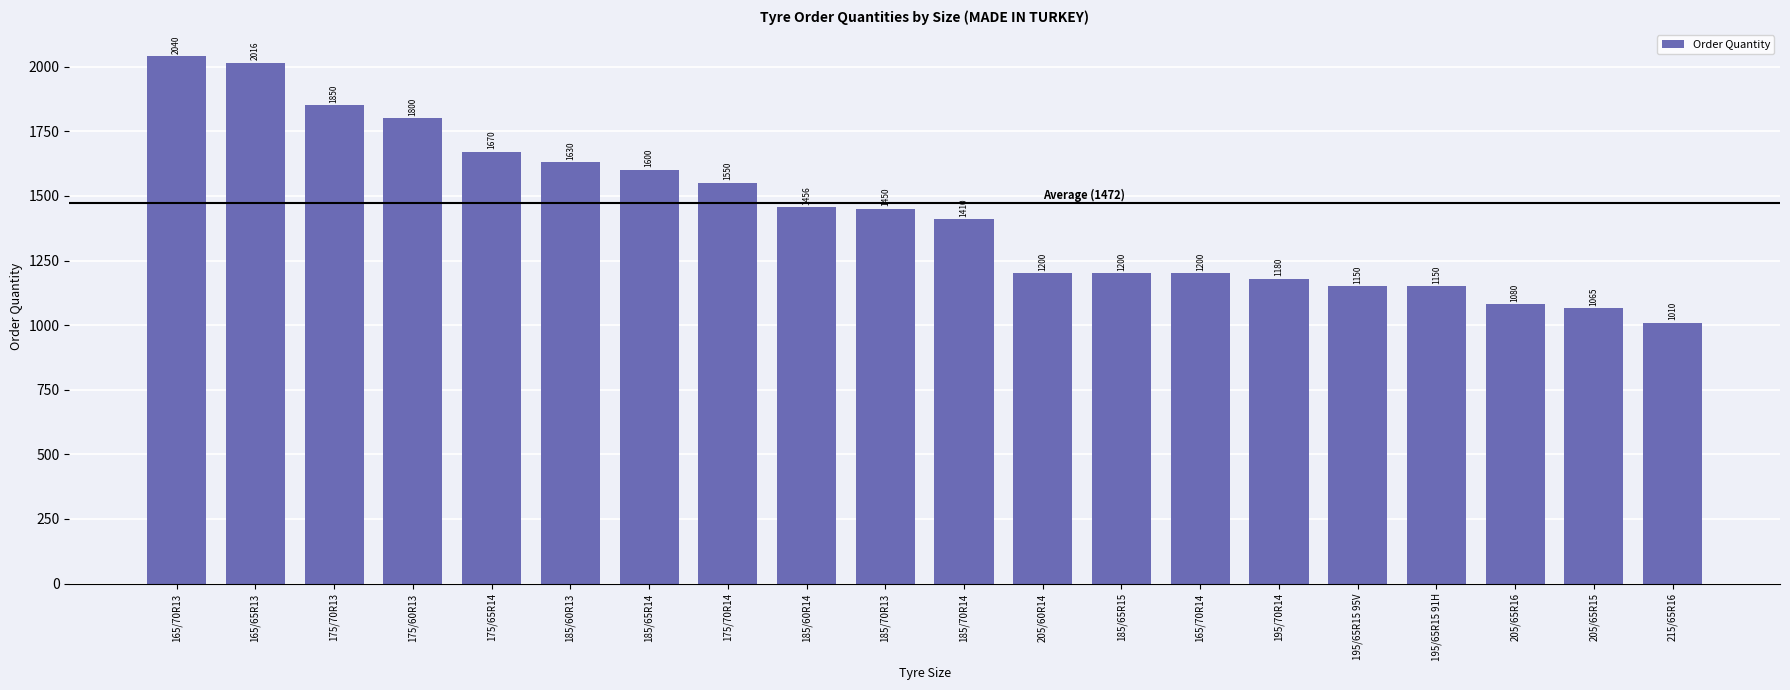

At which label does the data first exceed 1450?

165/70R13